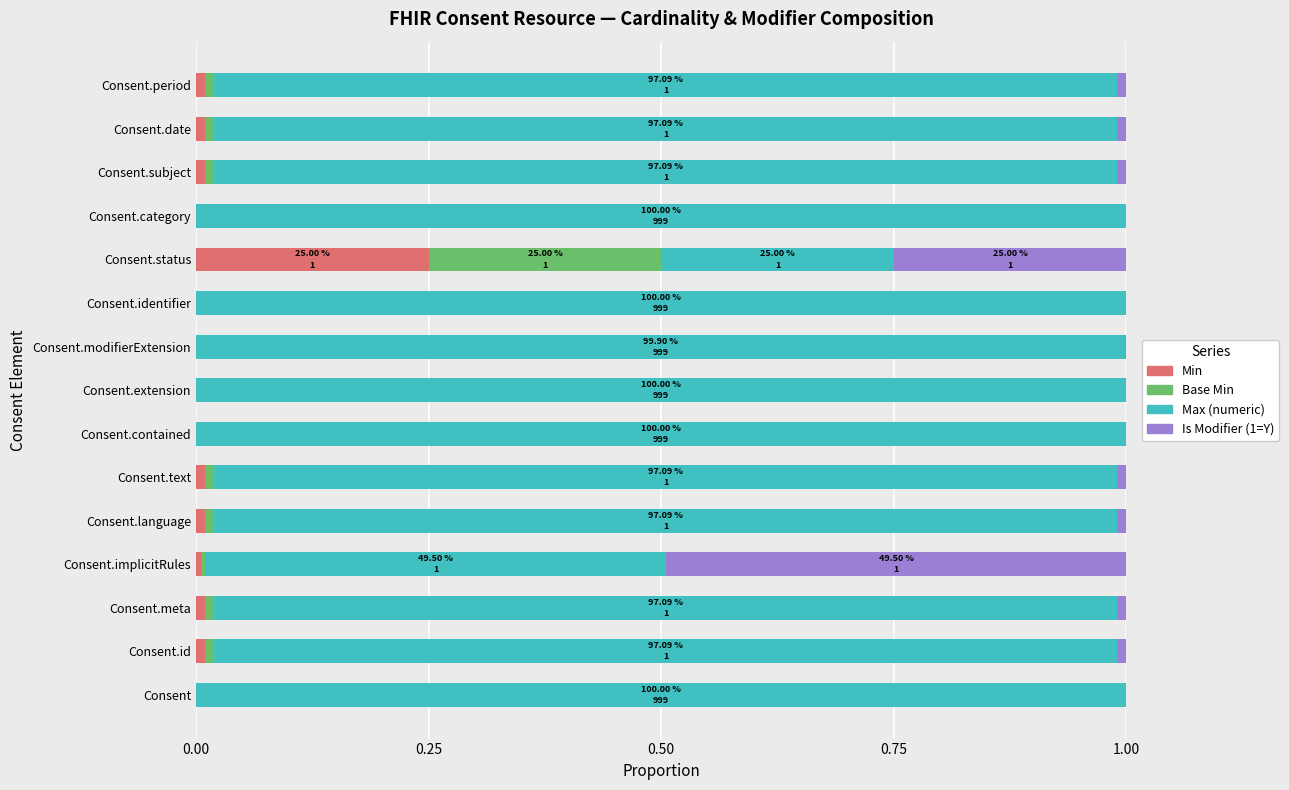

At which label does Min reach its peak?

Consent.status